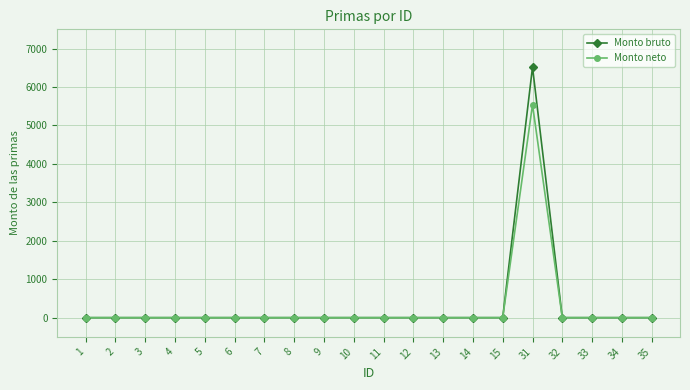

The Monto bruto series shows 4000.9 at 15. True or false?

False